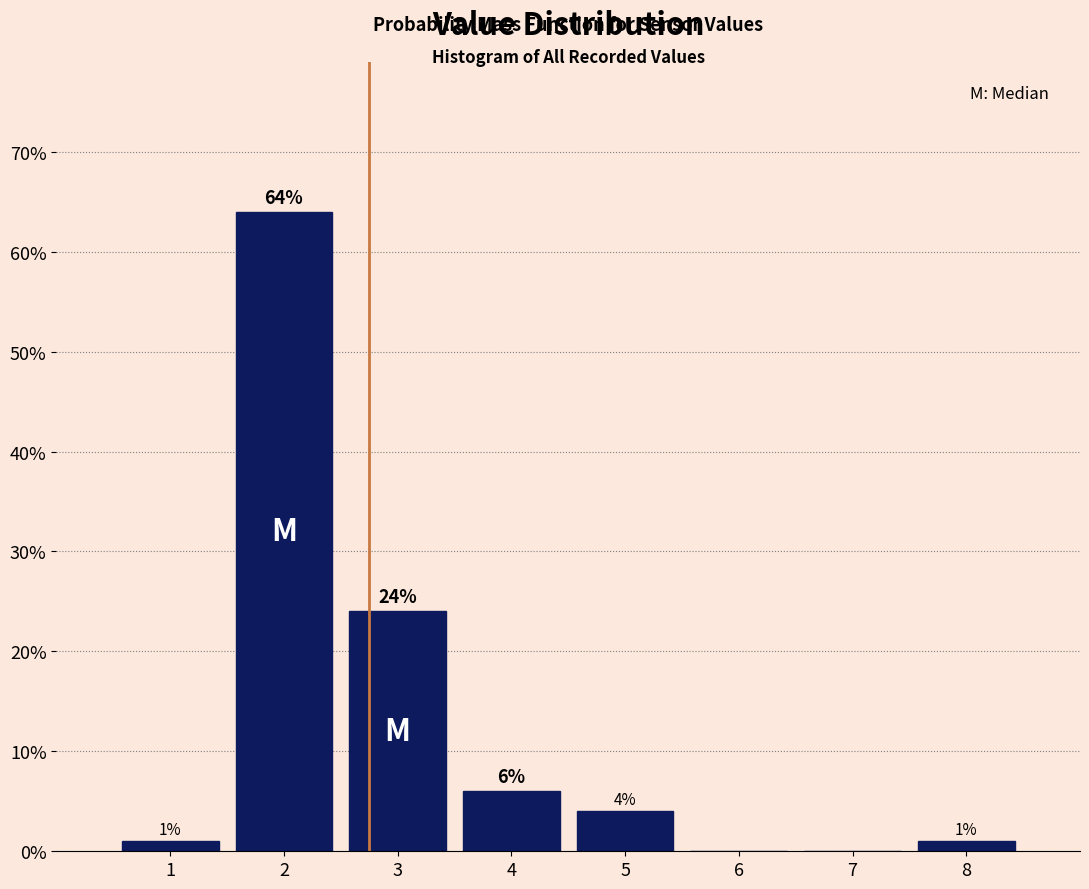

Reading left to right, extract all data points from this chart.

1=1	2=64	3=24	4=6	5=4	6=0	7=0	8=1